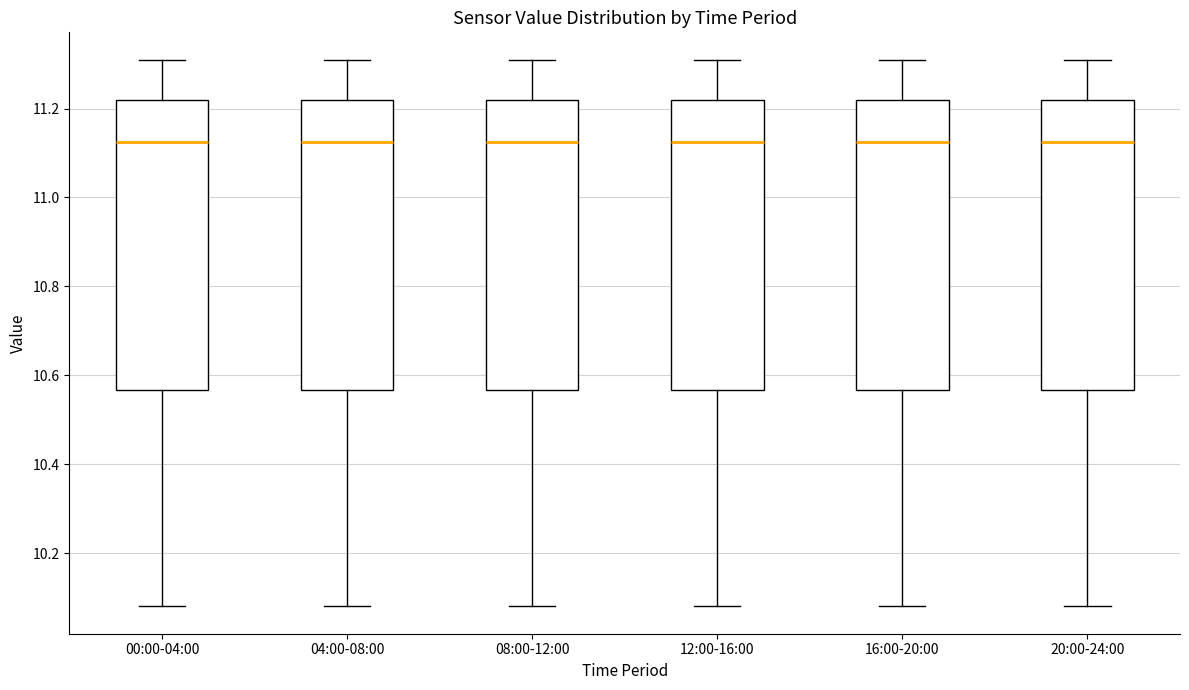

Reading left to right, read every box against the y-axis: the position of its median line, the range the box covers, and the ends of its whiskers. The values are not printed on the chart, so give them approximately, as read against the axis.

00:00-04:00: median 11.12, box 10.56 to 11.22, whiskers 10.08 to 11.32
04:00-08:00: median 11.12, box 10.56 to 11.22, whiskers 10.08 to 11.32
08:00-12:00: median 11.12, box 10.56 to 11.22, whiskers 10.08 to 11.32
12:00-16:00: median 11.12, box 10.56 to 11.22, whiskers 10.08 to 11.32
16:00-20:00: median 11.12, box 10.56 to 11.22, whiskers 10.08 to 11.32
20:00-24:00: median 11.12, box 10.56 to 11.22, whiskers 10.08 to 11.32